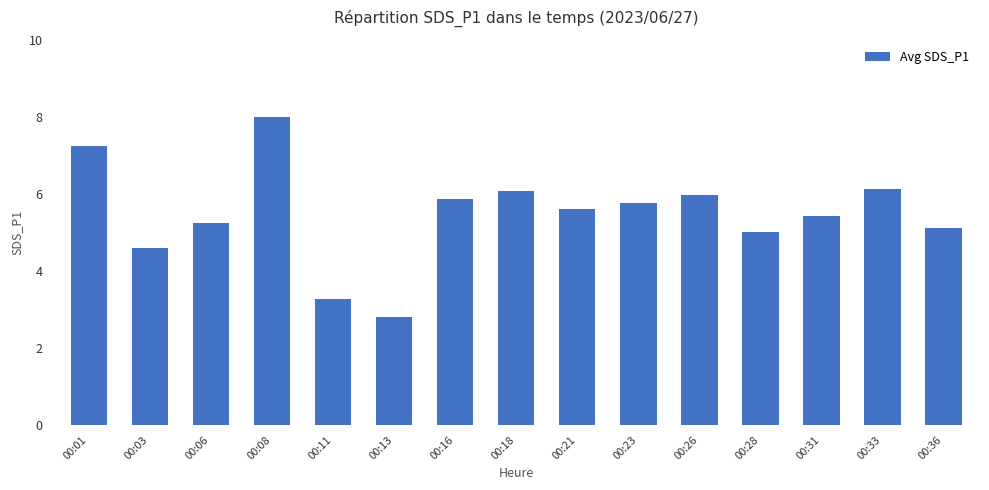

True or false: the data shows 6.1 at 00:33.

True